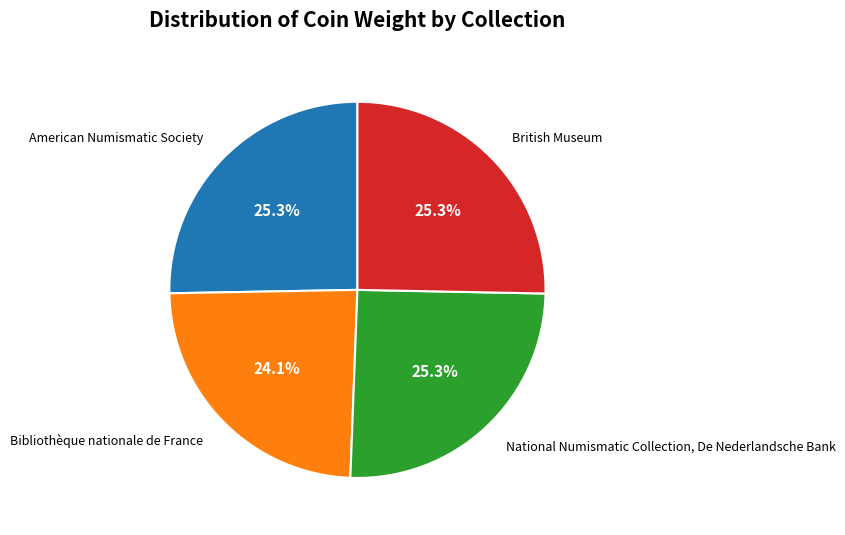

To the nearest percent, what portion does British Museum represent?

25%